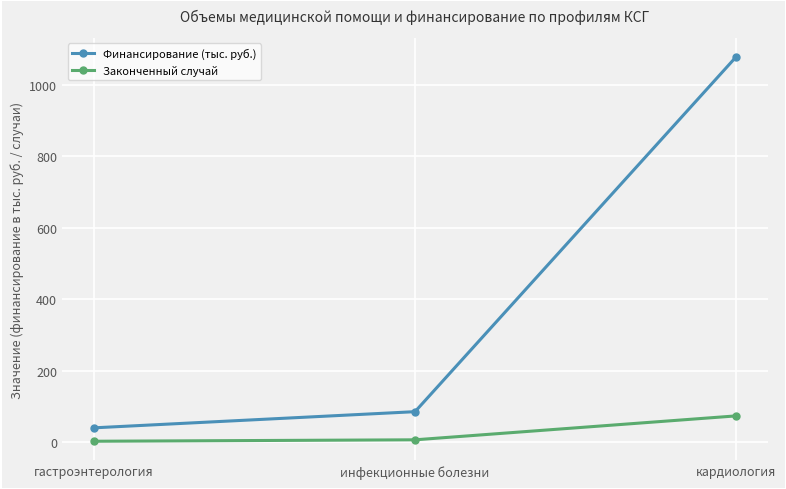

What is the label of the 3rd point from the left?

кардиология